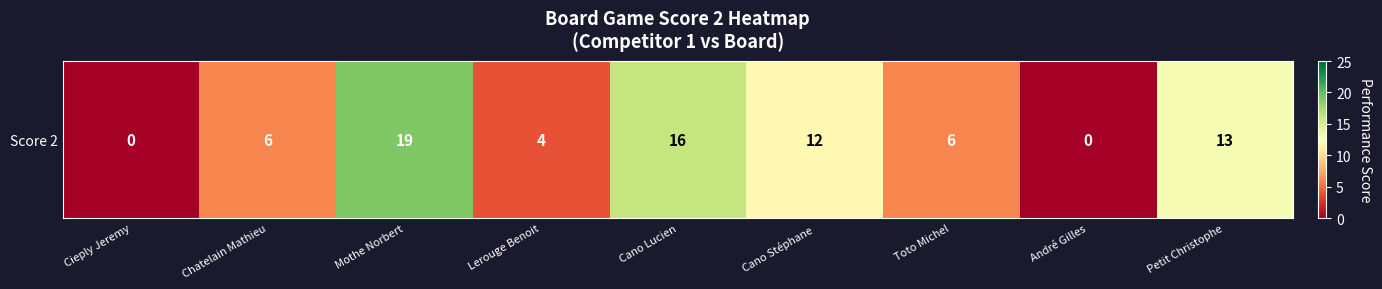

List the labels in order of value, largest first.

Mothe Norbert, Cano Lucien, Petit Christophe, Cano Stéphane, Chatelain Mathieu, Toto Michel, Lerouge Benoit, Cieply Jeremy, André Gilles